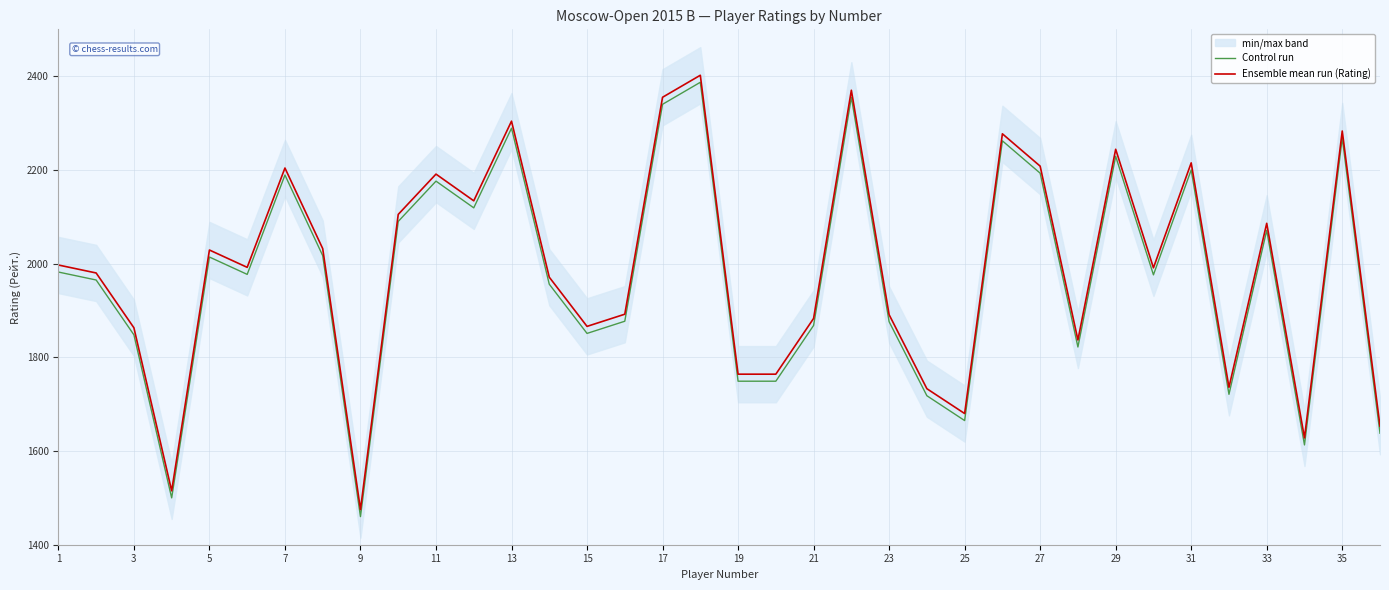

What is the highest value of the Control run series?

2387